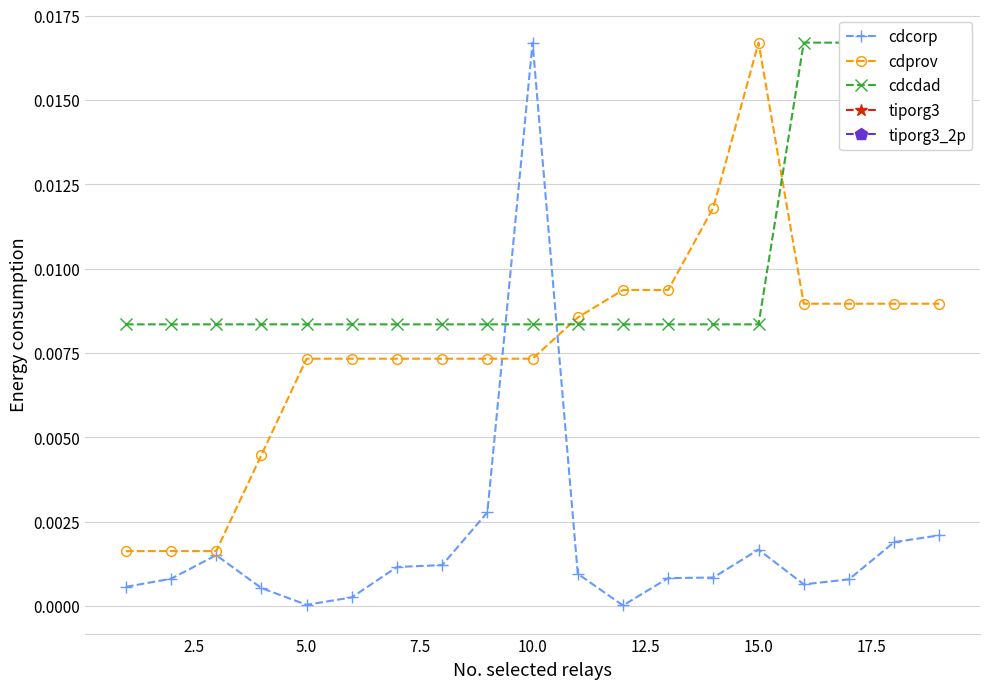

Which category has the highest value in the cdcorp series?

10.0